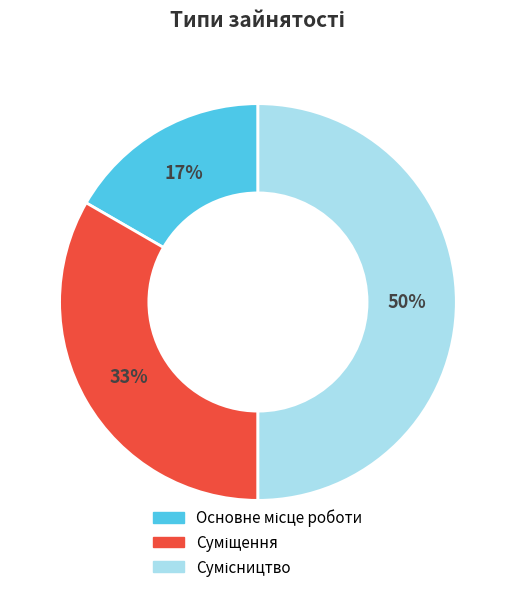

To the nearest percent, what is the average slice percentage?

33%